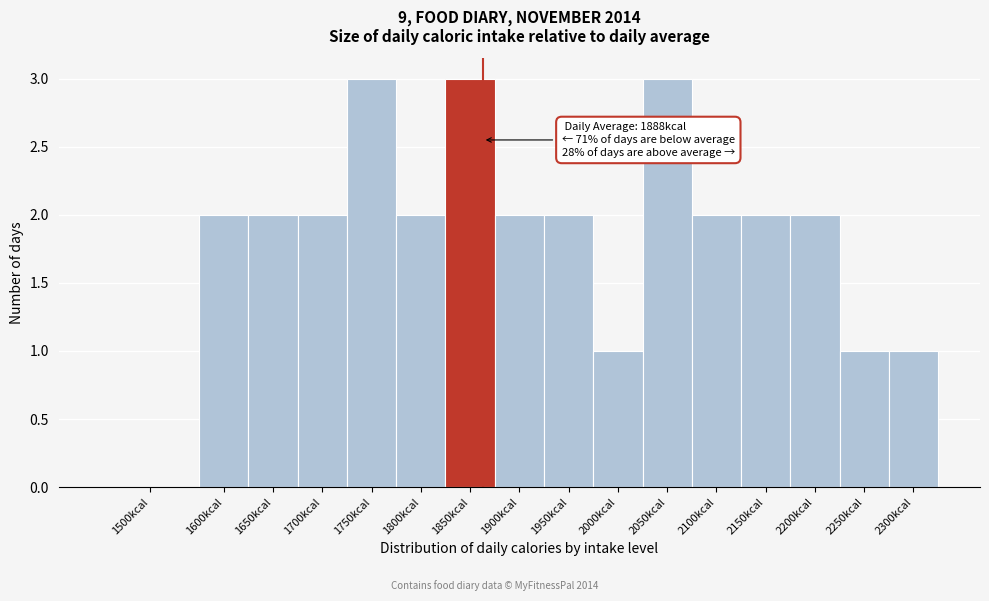

Reading left to right, list all the values displayed in this chart.

1500kcal=0	1600kcal=2	1650kcal=2	1700kcal=2	1750kcal=3	1800kcal=2	1850kcal=3	1900kcal=2	1950kcal=2	2000kcal=1	2050kcal=3	2100kcal=2	2150kcal=2	2200kcal=2	2250kcal=1	2300kcal=1